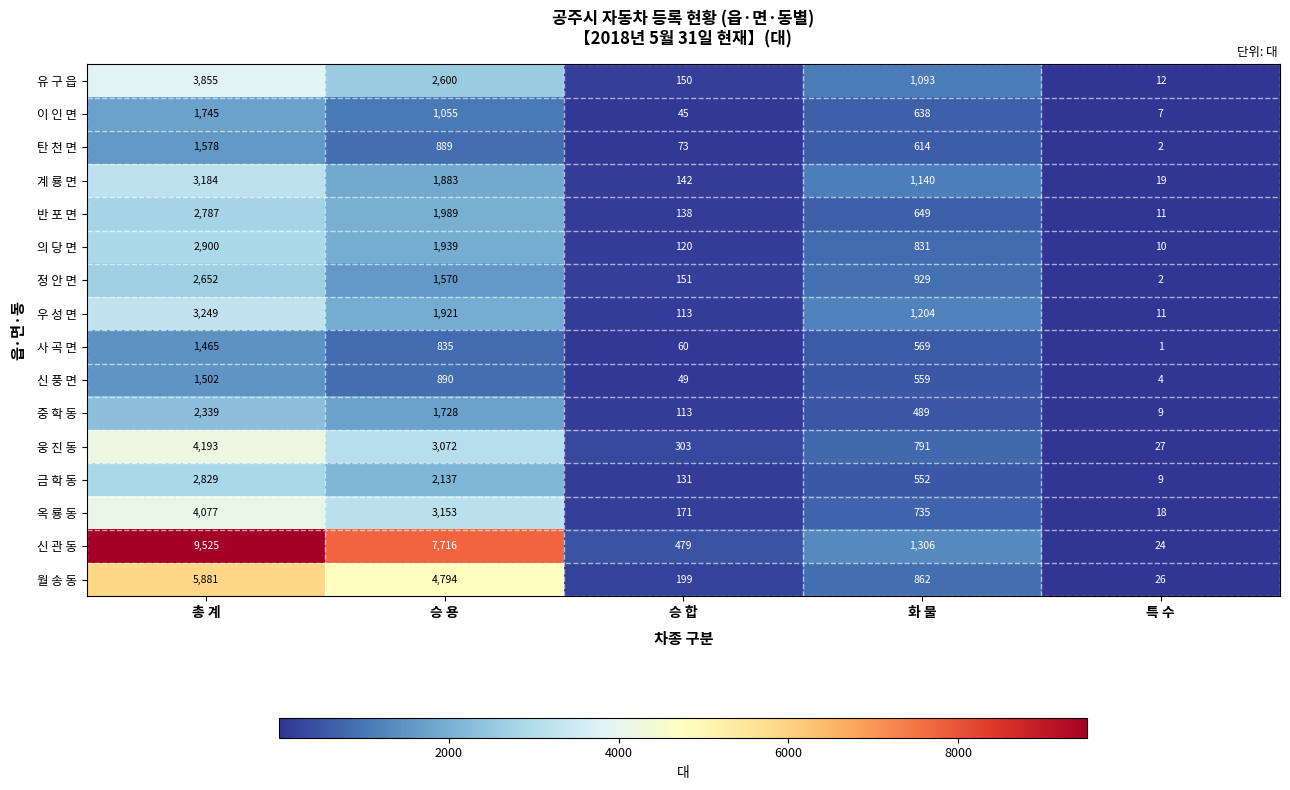

Which series has the widest spread of values?

신 관 동